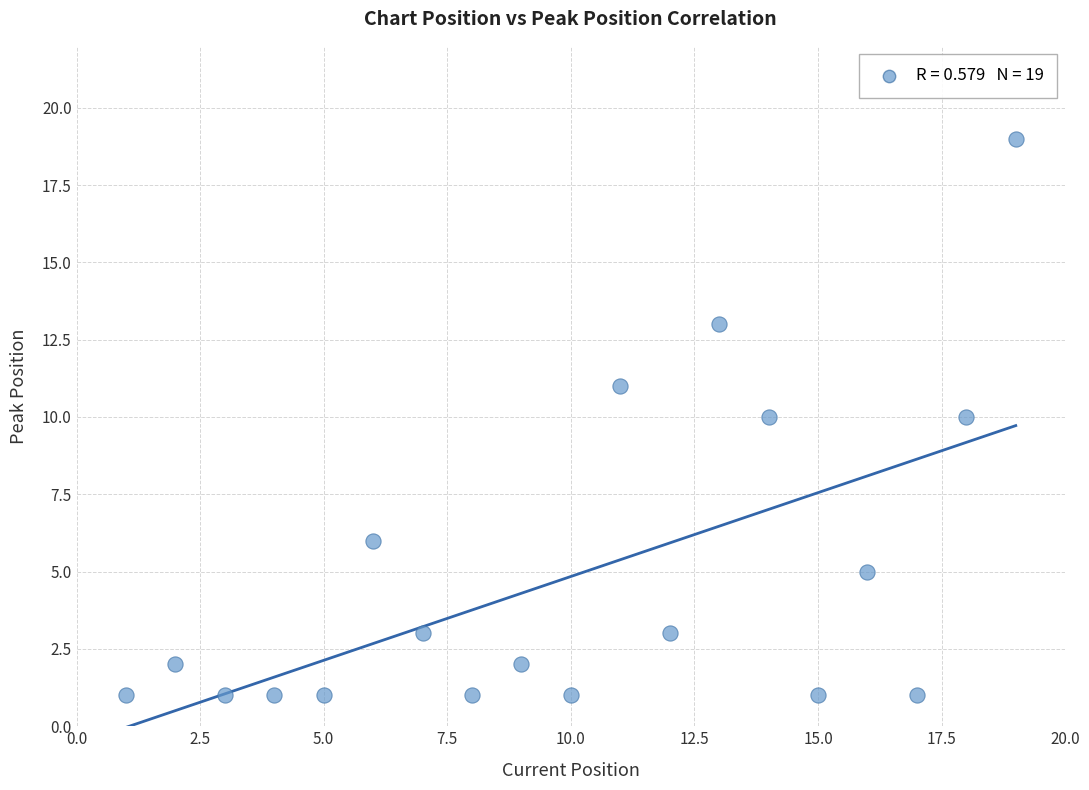

What is the range of X values (max minus min)?

18